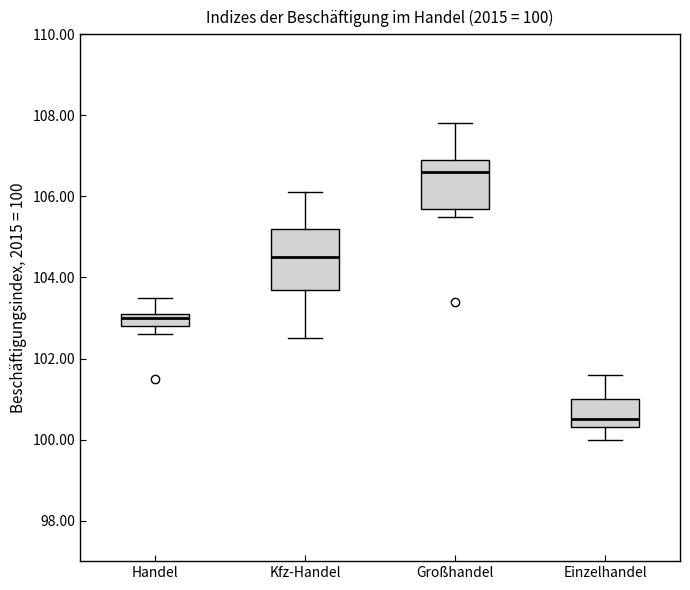

Which box is the tallest, from its lower edge to its upper edge?

Kfz-Handel